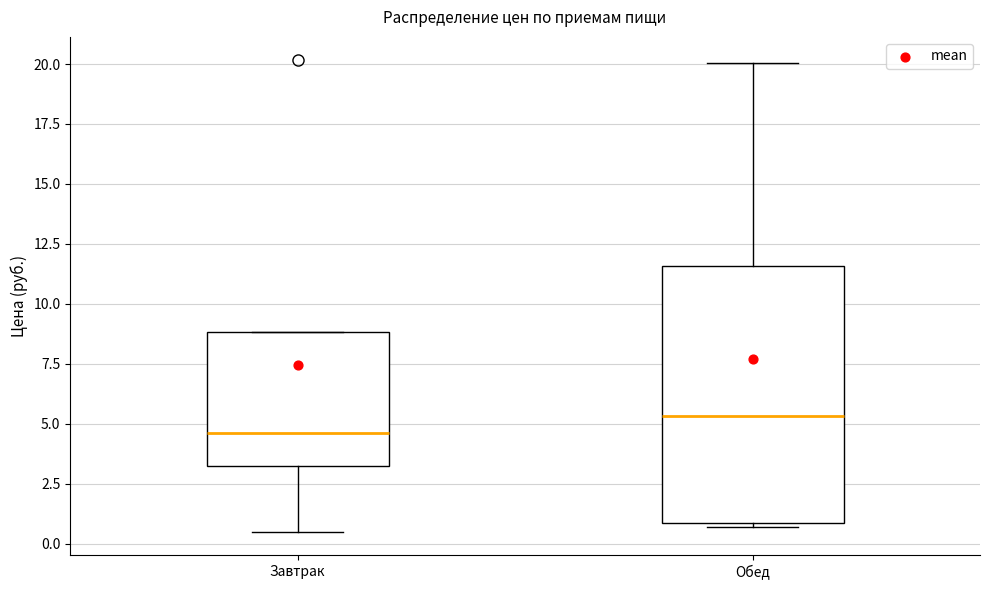

Which box has the lowest median line?

Завтрак